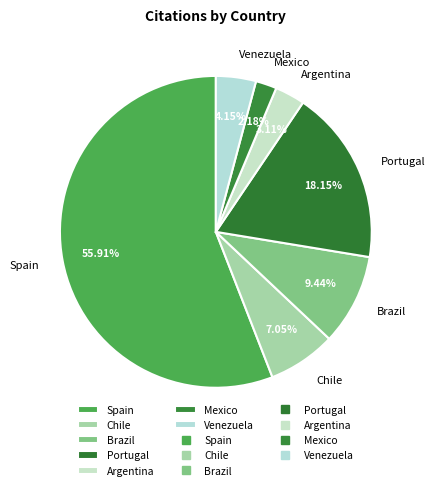

Count the number of slices in the pie.

7